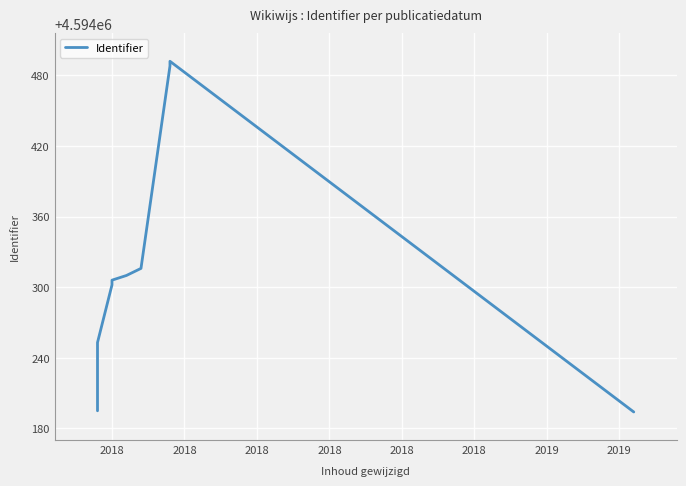

What is the maximum value shown in the chart?

4594492